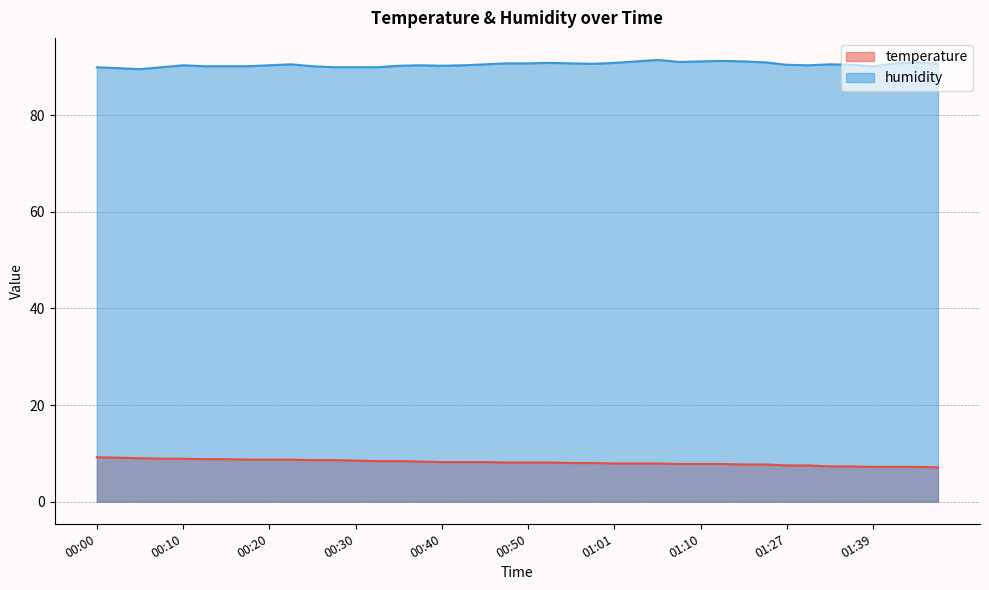

What value does the temperature series have at 00:56?

8.0